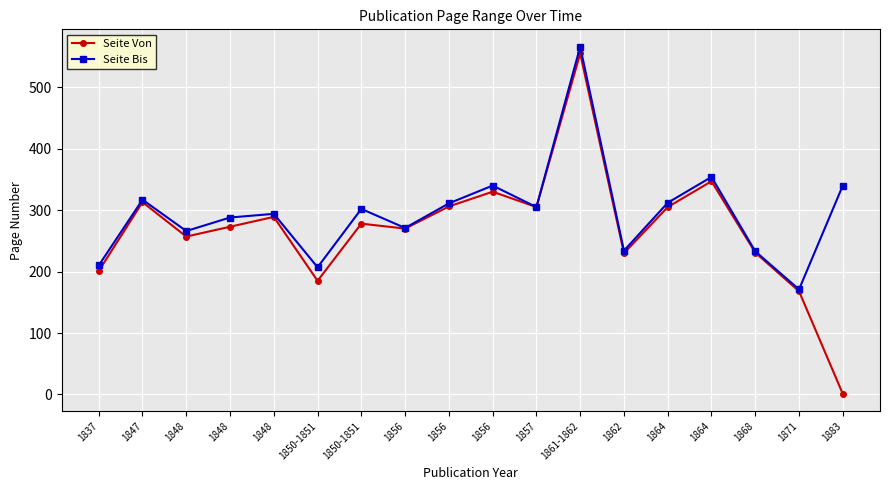

Does the chart have visible grid lines?

Yes